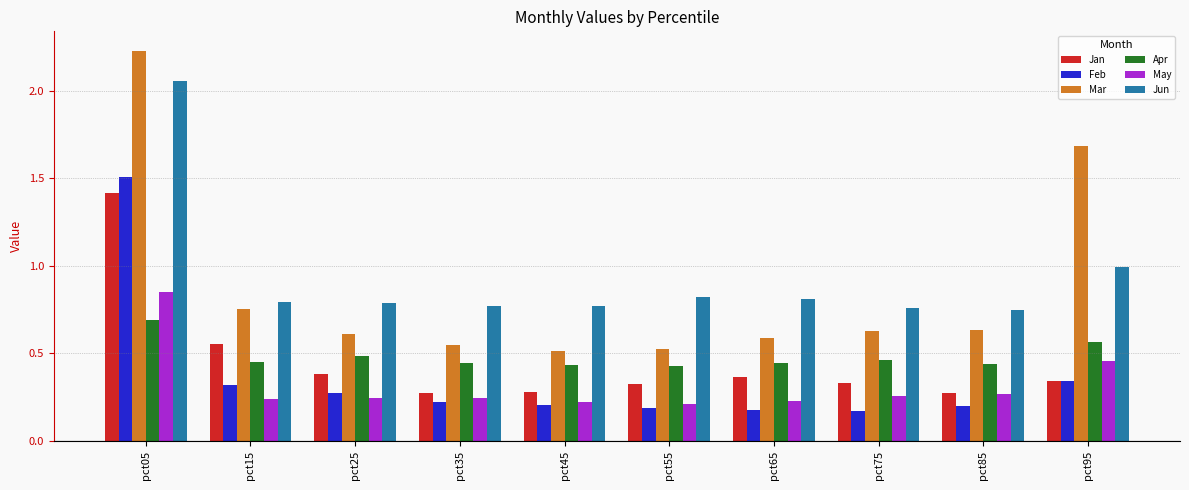

At which label does Apr reach its peak?

pct05